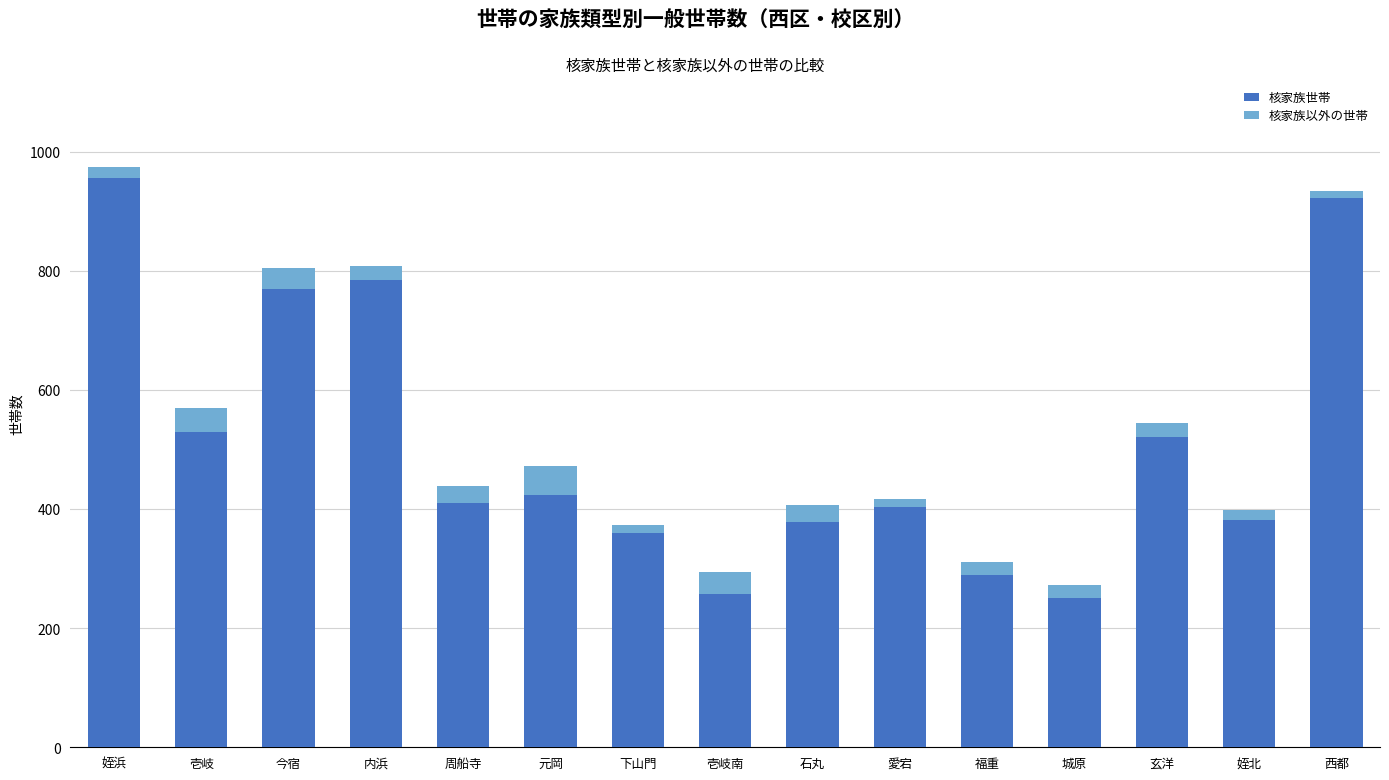

What is the minimum value for 核家族世帯?

251